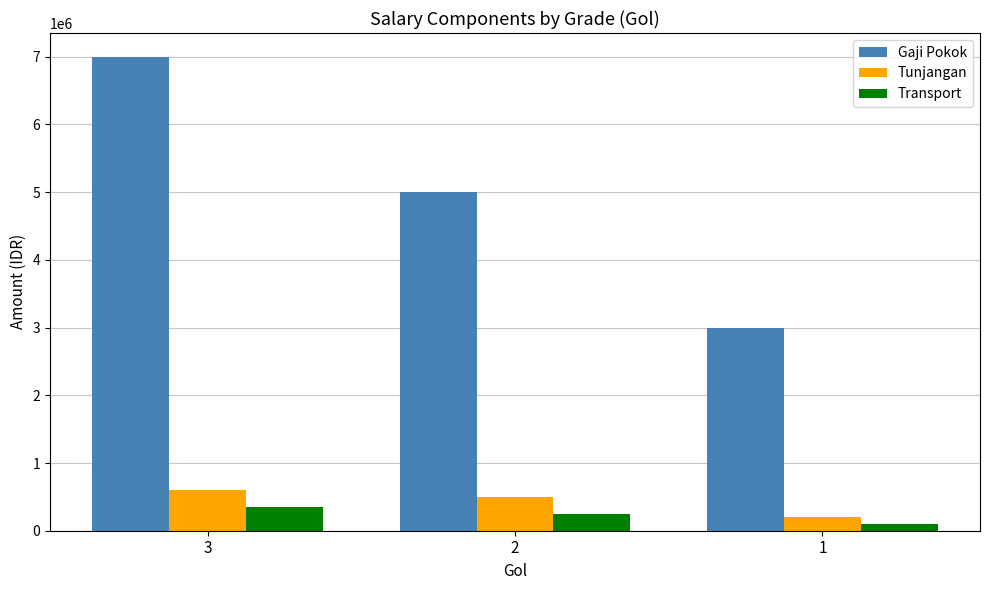

How many data points does each series have?

3